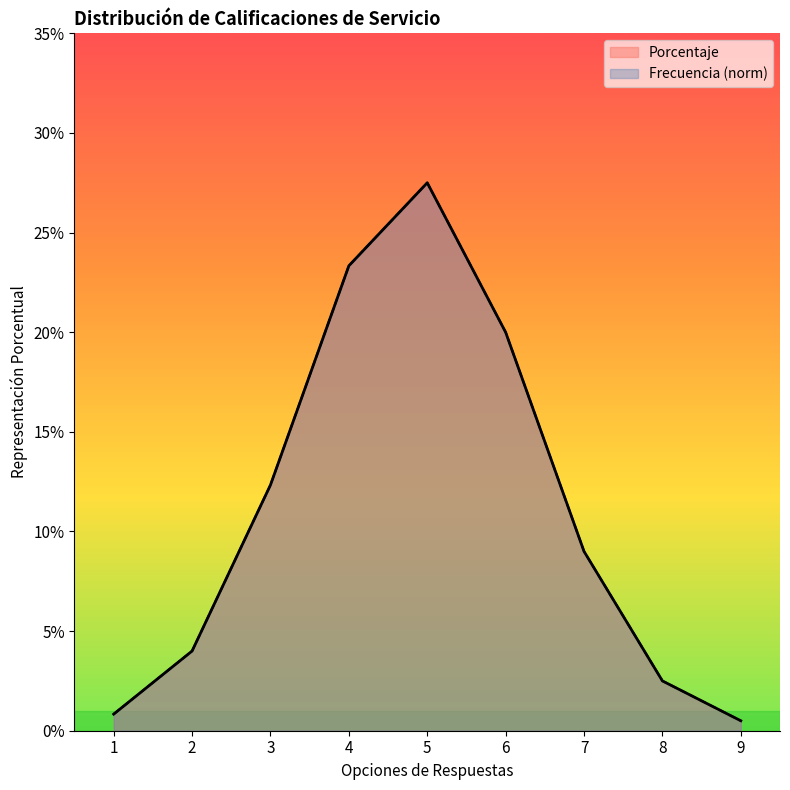

What is the total value across all series at 2?

0.1